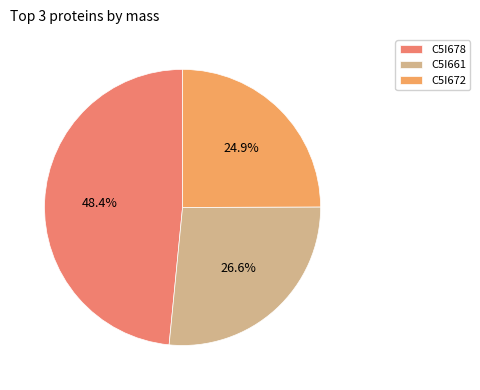

How many segments does this pie chart have?

3